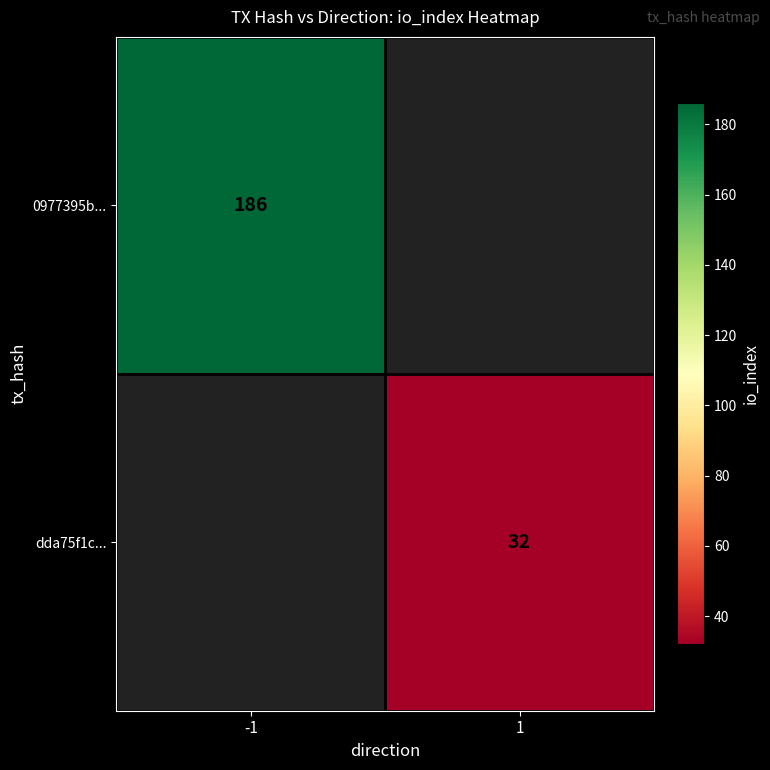

Is it true that 0977395b... equals 73 at -1?

False